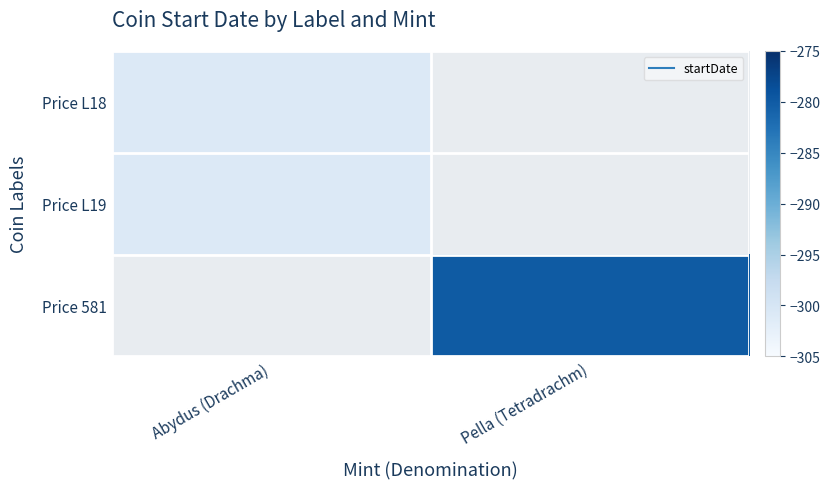

Rank the series by their maximum value, from lowest to highest.

Price L18, Price L19, Price 581